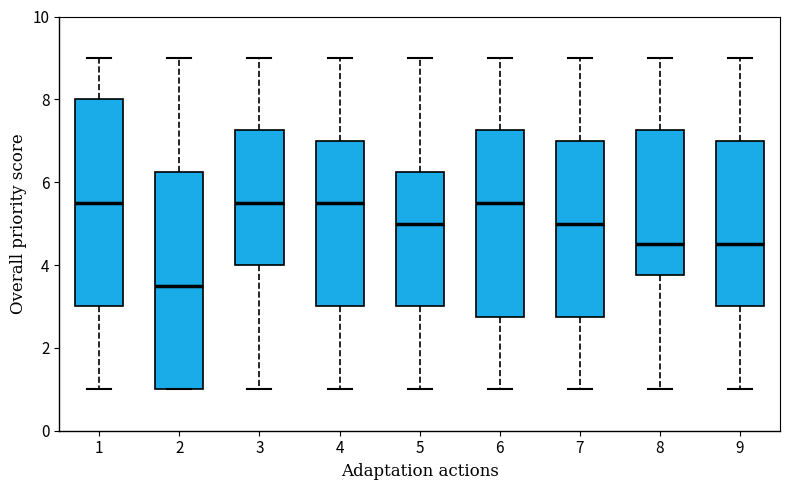

Reading left to right, read every box against the y-axis: the position of its median line, the range the box covers, and the ends of its whiskers. The values are not printed on the chart, so give them approximately, as read against the axis.

1: median 5.6, box 3.0 to 8.0, whiskers 1.0 to 9.0
2: median 3.6, box 1.0 to 6.2, whiskers 1.0 to 9.0
3: median 5.6, box 4.0 to 7.2, whiskers 1.0 to 9.0
4: median 5.6, box 3.0 to 7.0, whiskers 1.0 to 9.0
5: median 5.0, box 3.0 to 6.2, whiskers 1.0 to 9.0
6: median 5.6, box 2.8 to 7.2, whiskers 1.0 to 9.0
7: median 5.0, box 2.8 to 7.0, whiskers 1.0 to 9.0
8: median 4.6, box 3.8 to 7.2, whiskers 1.0 to 9.0
9: median 4.6, box 3.0 to 7.0, whiskers 1.0 to 9.0